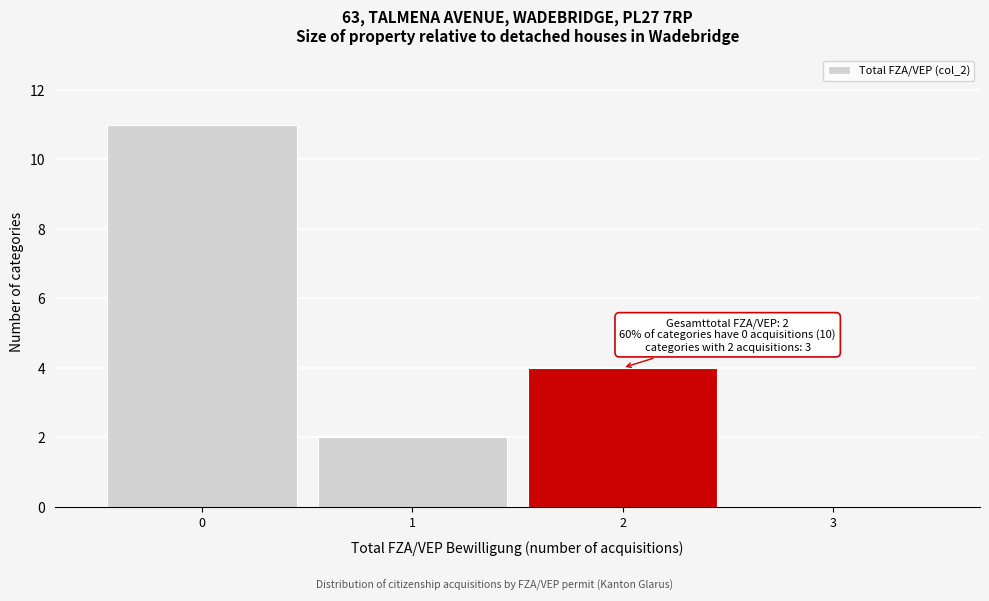

Reading left to right, list all the values displayed in this chart.

0=11	1=2	2=4	3=0